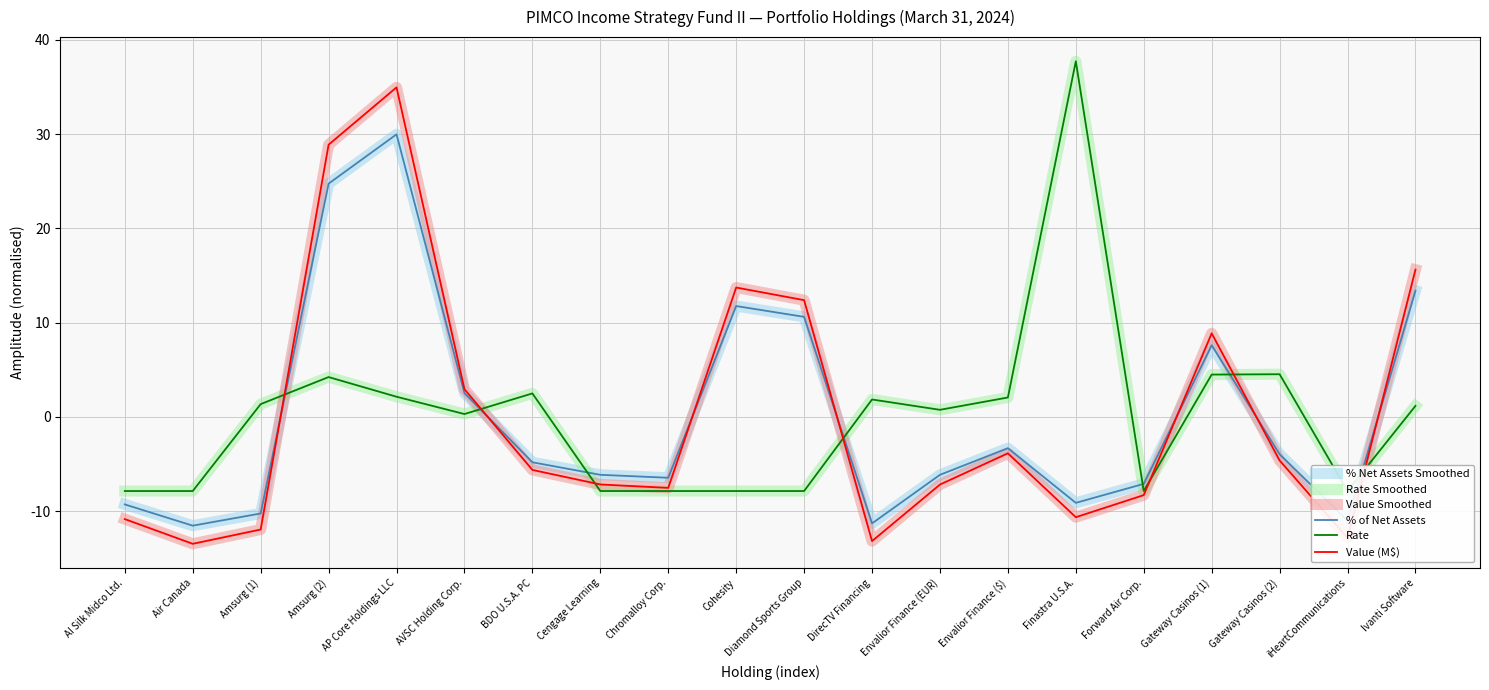

In Rate, how many points are higher than both neighbors (excluding endpoints)?

5